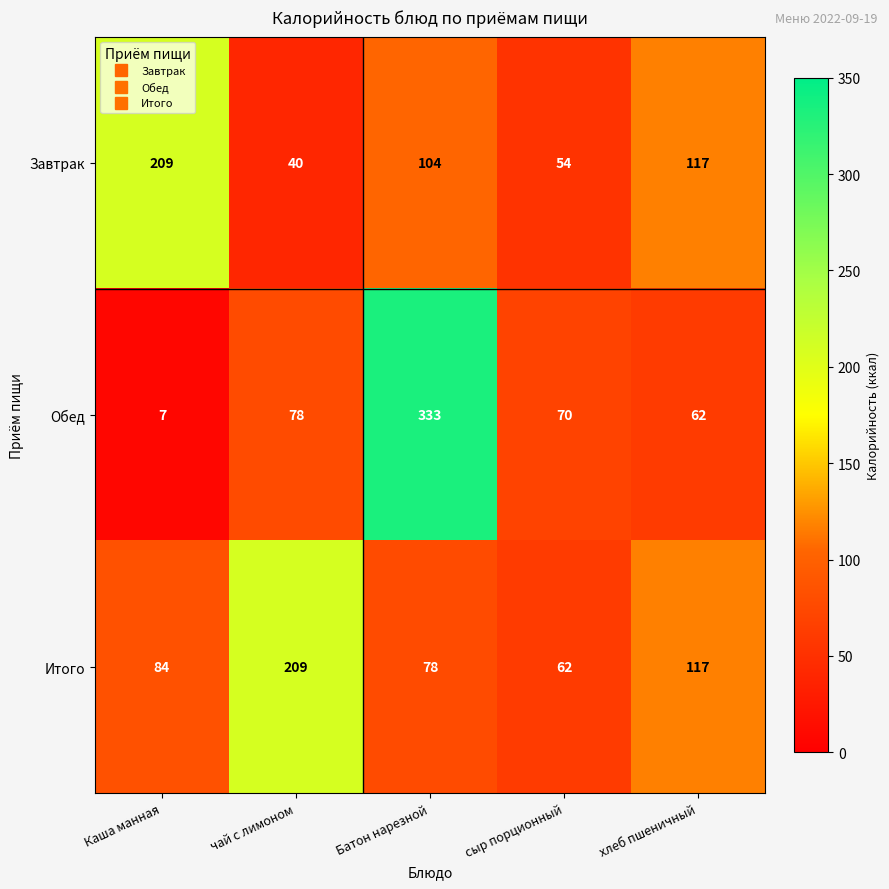

Reading left to right, extract all data points from this chart.

Завтрак: 209	40	104	54	117
Обед: 7	78	333	70	62
Итого: 84	209	78	62	117